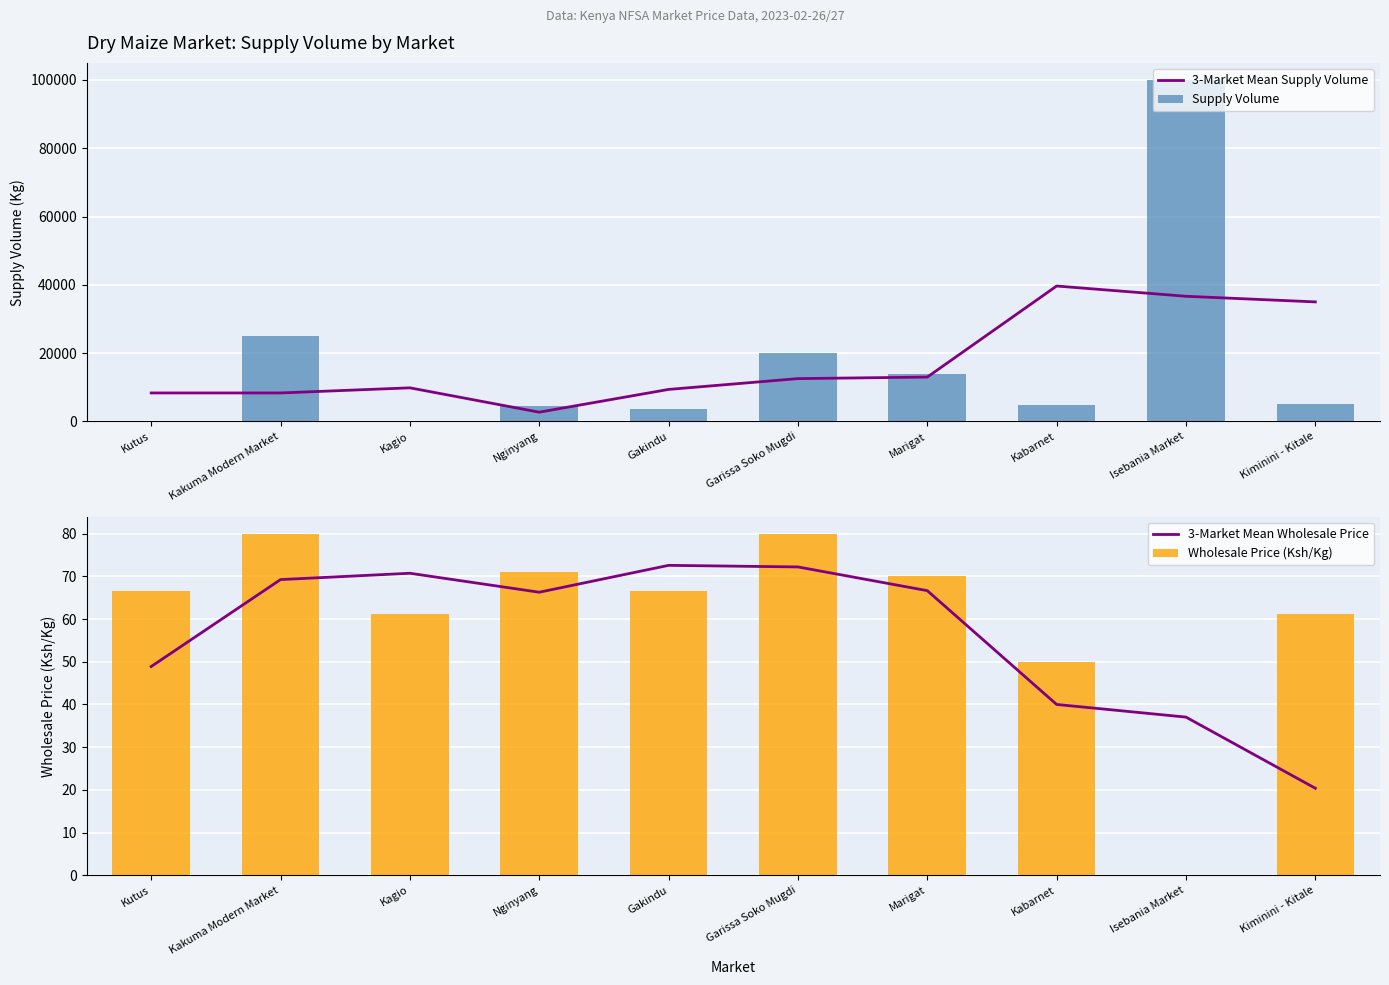

What is the value of the 3-Market Mean Supply Volume bar at the 10th from the left?

35000.0